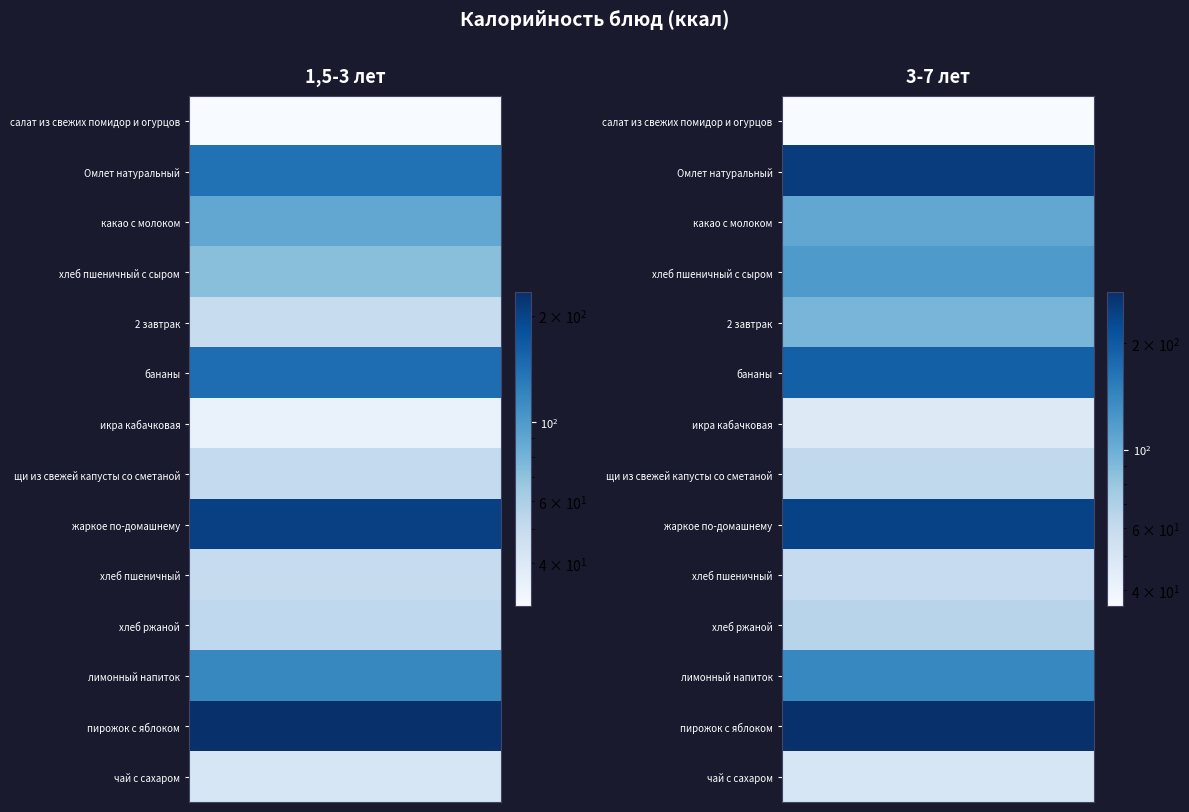

What is the highest value of the какао с молоком series?

107.0